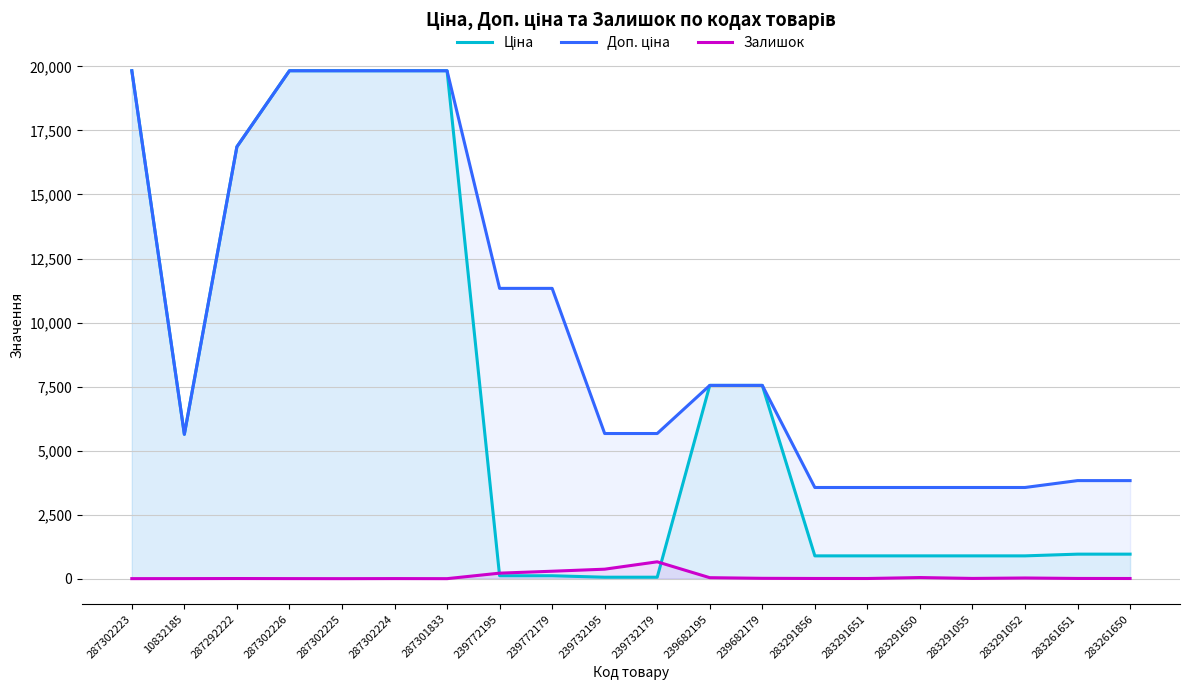

Does the chart display data point markers on the line(s)?

No